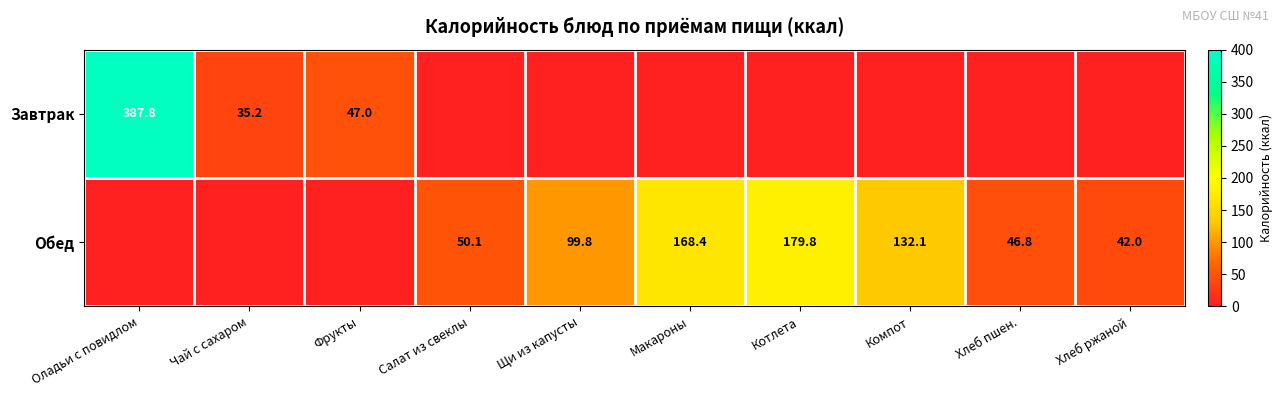

Is the value of Обед at Хлеб пшен. greater than the value of Завтрак at Оладьи с повидлом?

No